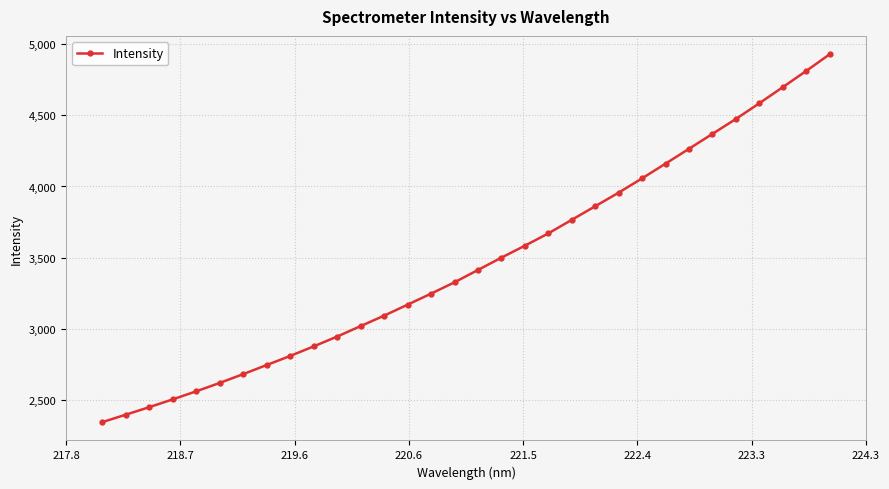

What is the greatest value displayed?

4929.2